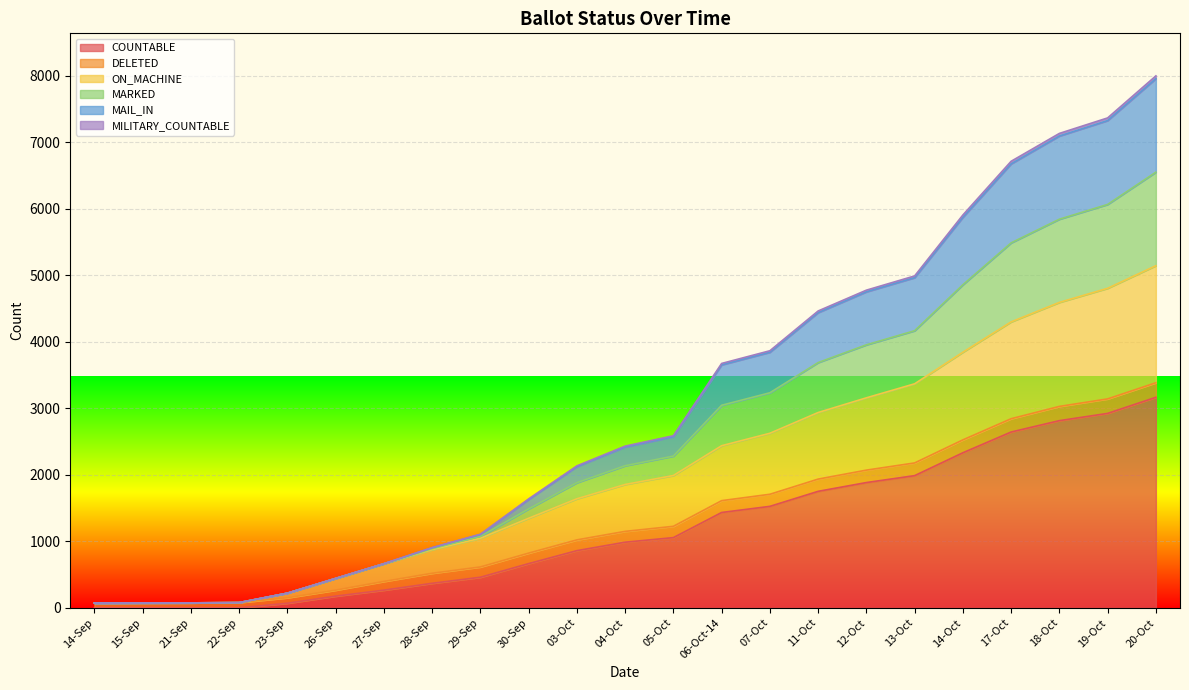

Does the chart display data point markers on the line(s)?

No